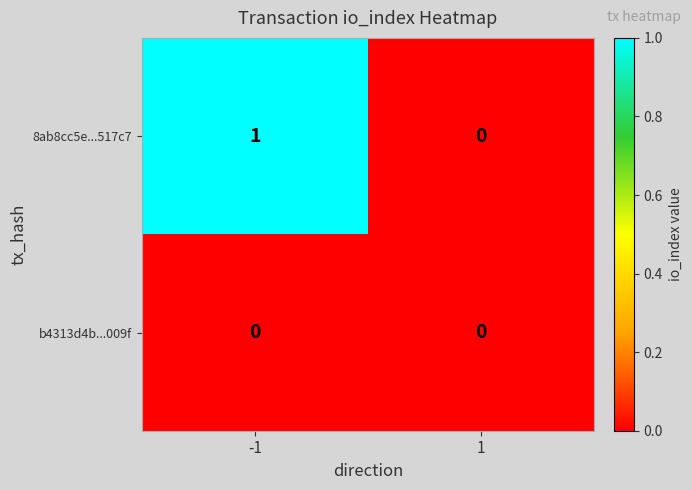

Count the number of categories in the chart.

2